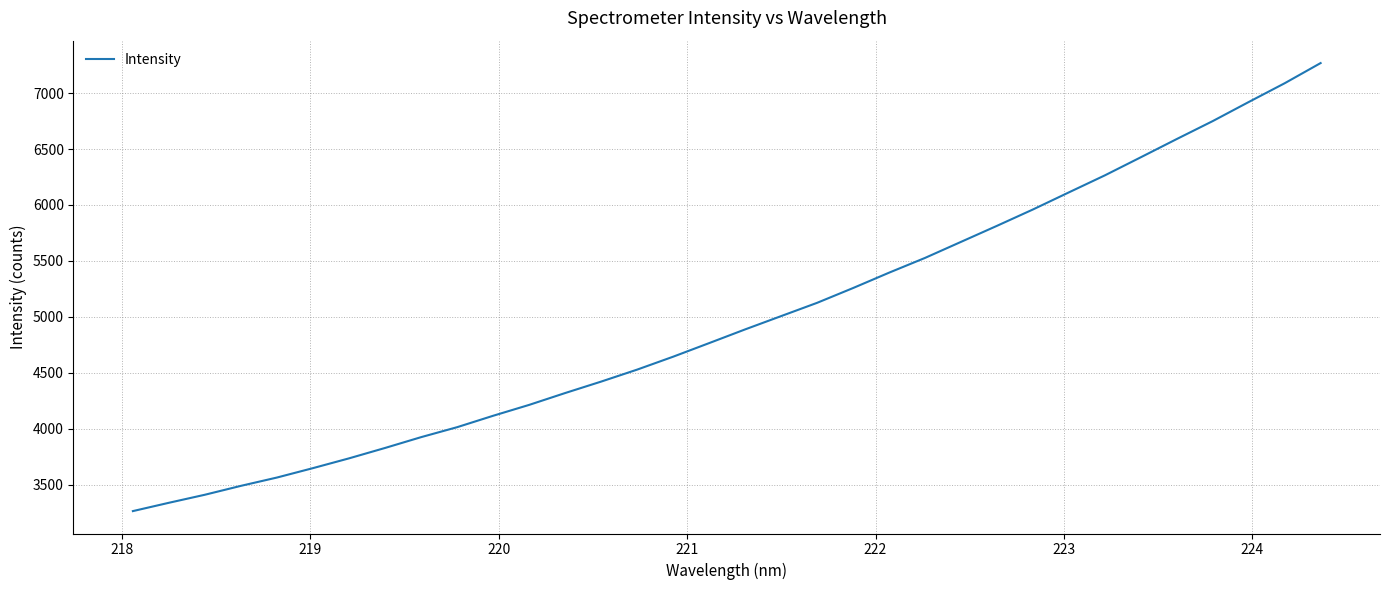

What is the greatest value displayed?

7267.6